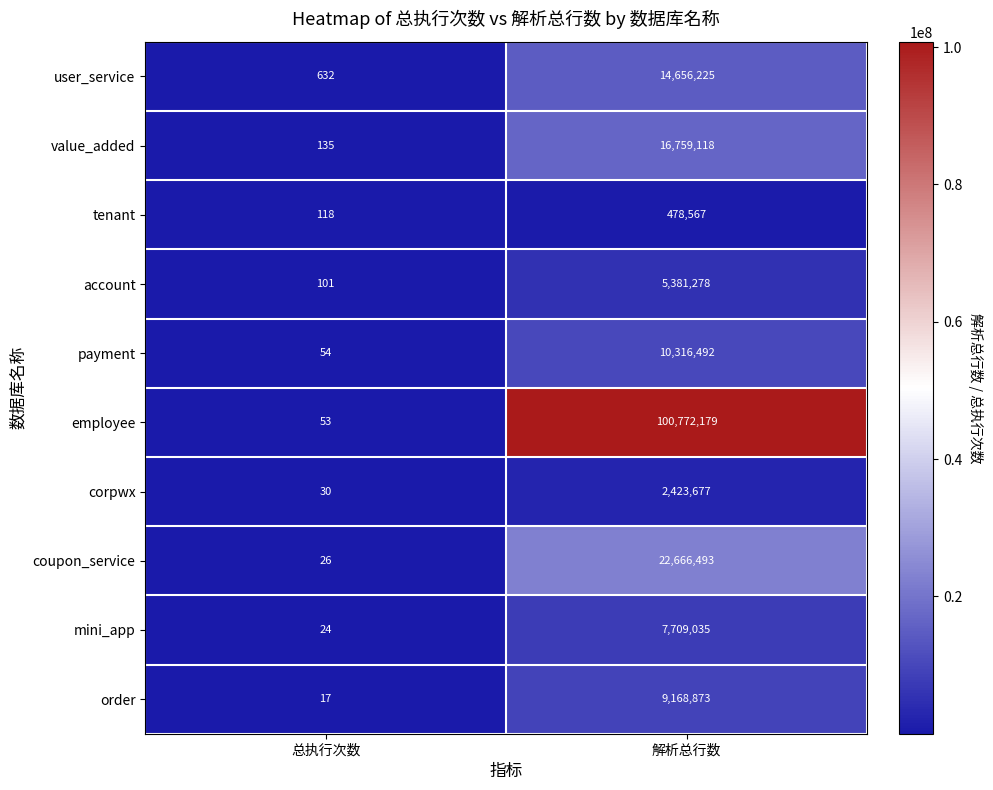

Which series has the widest spread of values?

employee